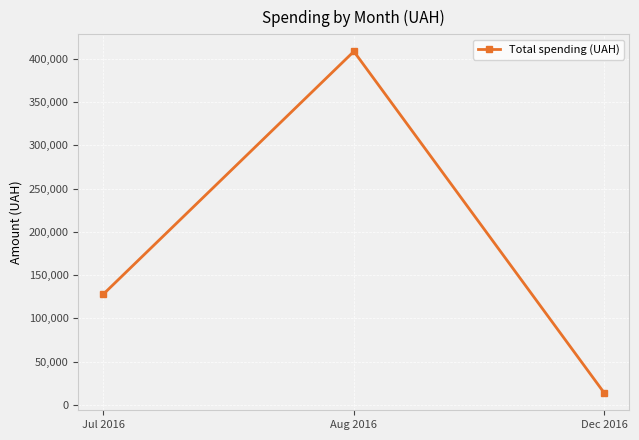

How many data points does each series have?

3